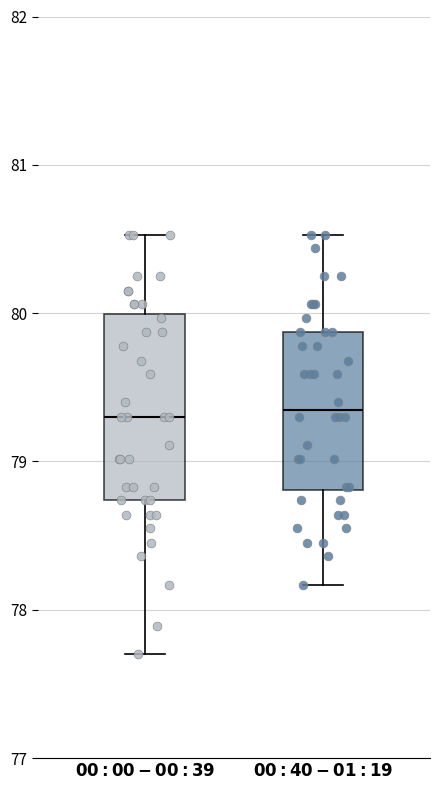

Reading left to right, transcribe this box plot: for each box, give where its median line is, the range the box spans, and where its two whiskers end, as read against the y-axis. The values are not printed on the chart, so give them approximately, as read against the axis.

$\bf{00:00-00:39}$: median 79.3, box 78.7 to 80.0, whiskers 77.7 to 80.5
$\bf{00:40-01:19}$: median 79.4, box 78.8 to 79.9, whiskers 78.2 to 80.5